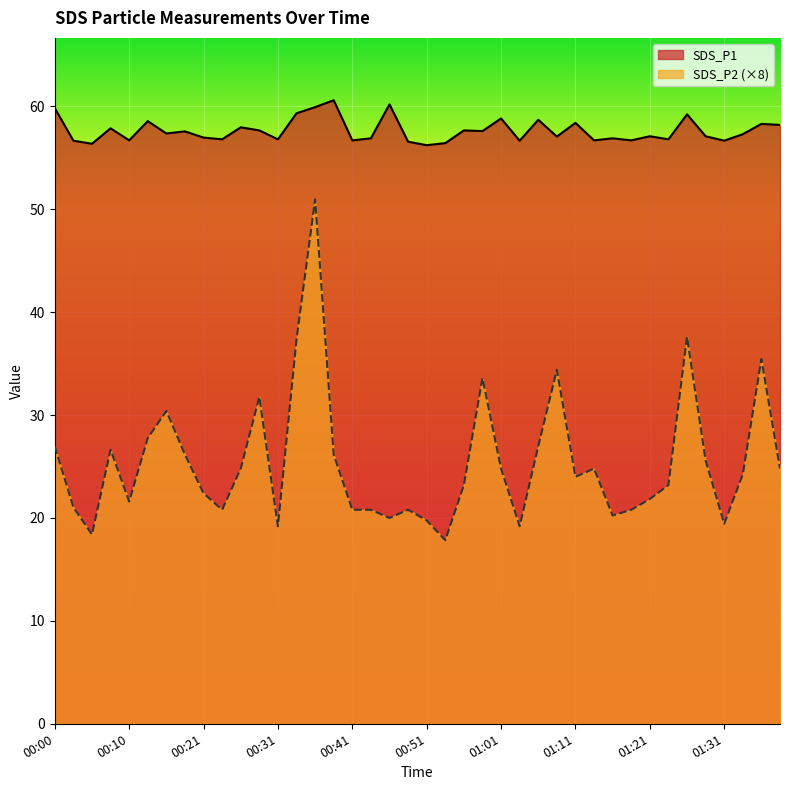

What is the value of the SDS_P1 point at the 35th from the left?

59.2